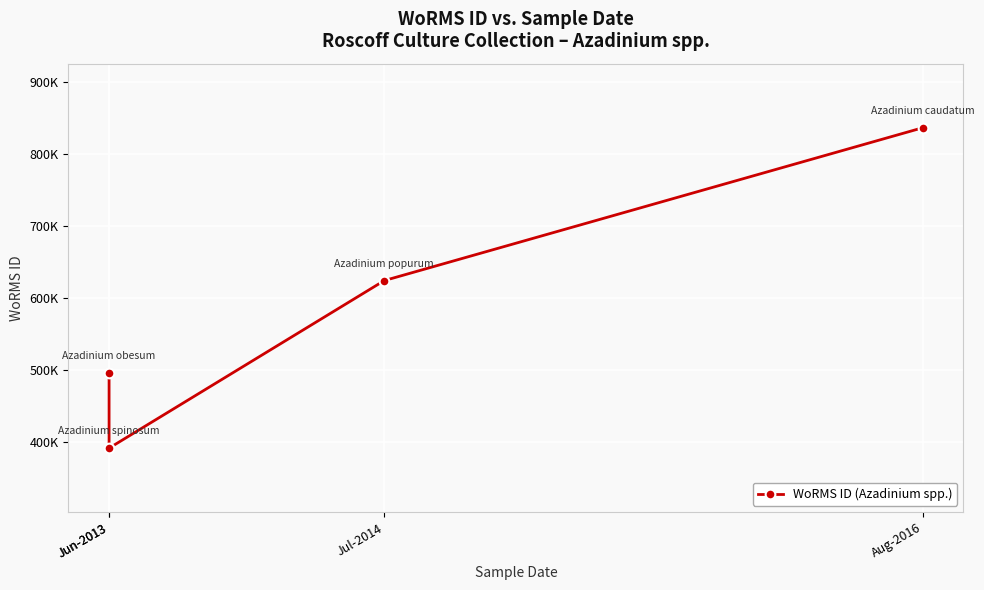

How many values are between 495804 and 837075?

3